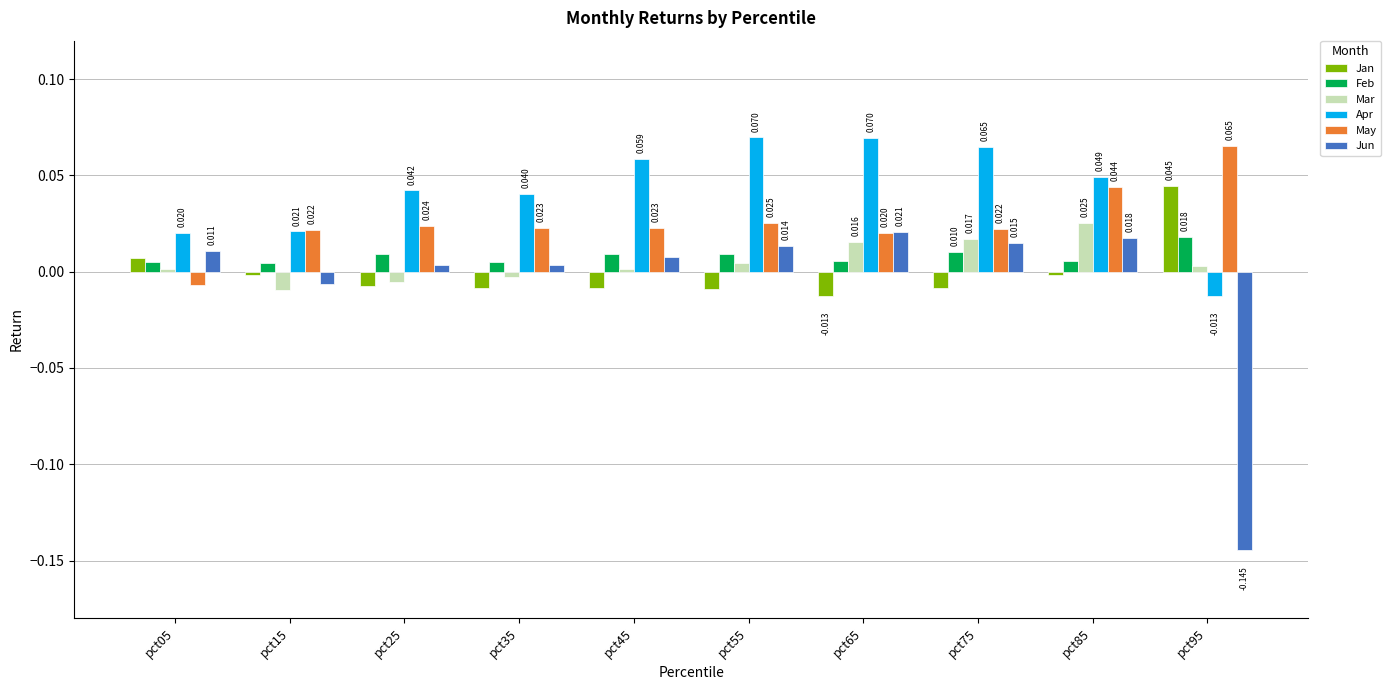

Which series has the largest total across all categories?

Apr